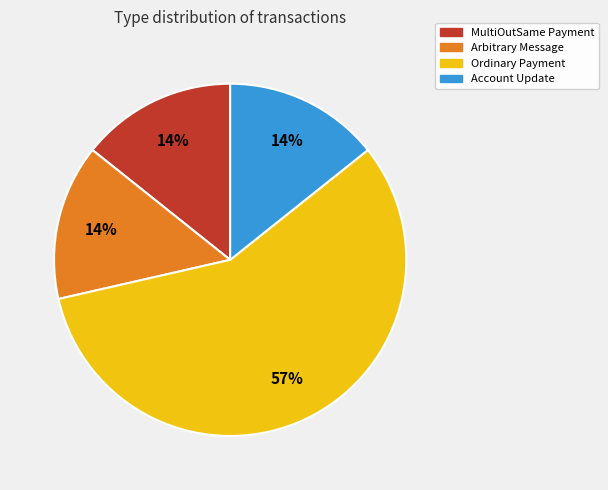

Which category has the biggest portion of the pie?

Ordinary Payment